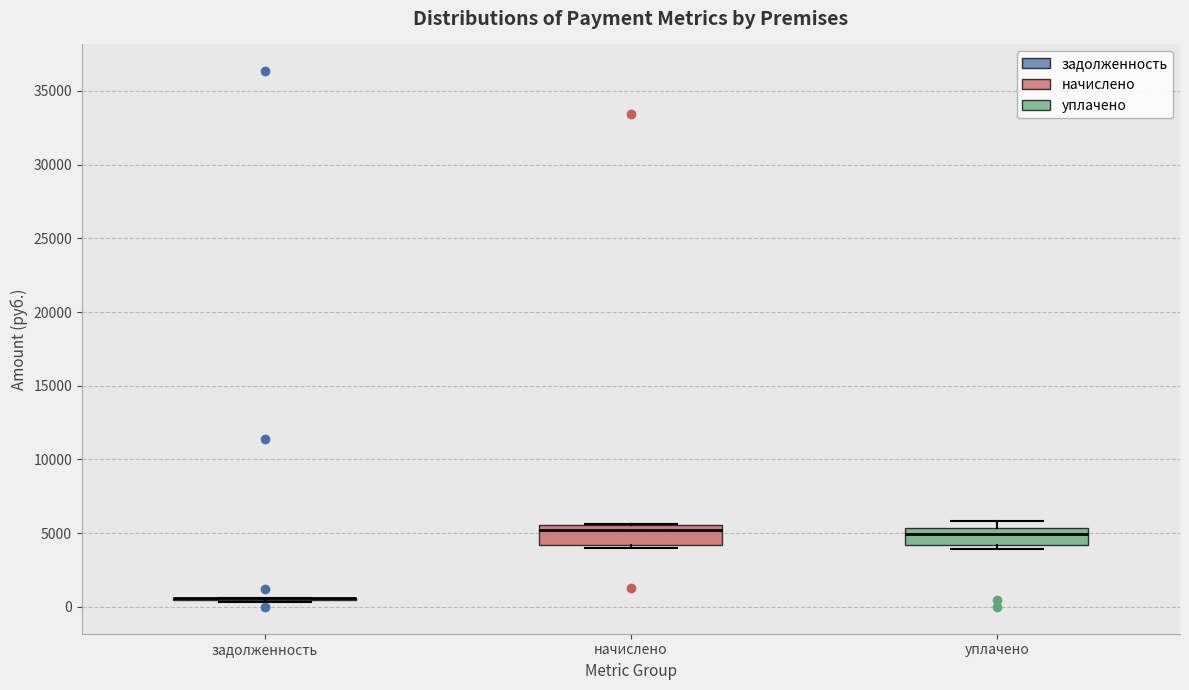

Reading left to right, transcribe this box plot: for each box, give where its median line is, the range the box spans, and where its two whiskers end, as read against the y-axis. The values are not printed on the chart, so give them approximately, as read against the axis.

задолженность: box collapsed to a line at 500, whiskers 500 to 500
начислено: median 5000, box 4000 to 5500, whiskers 4000 (just below the box's lower edge) to 5500
уплачено: median 5000, box 4000 to 5500, whiskers 4000 (just below the box's lower edge) to 6000